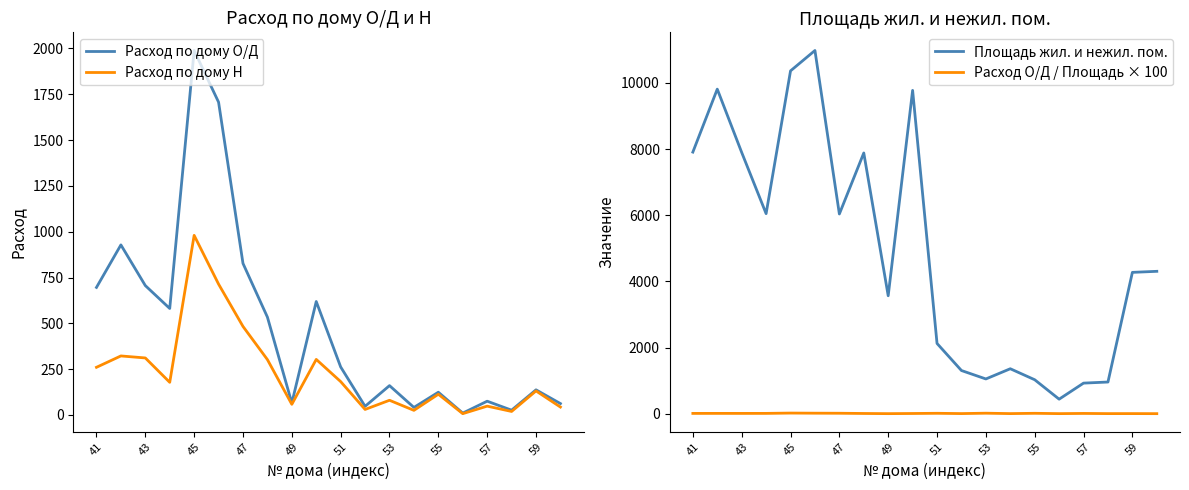

Reading left to right, extract all data points from this chart.

Расход по дому О/Д: 696.0	928.0	706.0	581.0	1989.0	1707.0	827.0	534.0	65.0	619.0	262.0	47.0	160.0	41.0	124.0	10.0	75.0	26.0	137.0	62.0
Расход по дому Н: 260.0	322.0	311.0	178.0	980.0	714.0	483.0	302.0	58.0	303.0	182.0	30.0	80.0	25.0	113.0	7.0	48.0	19.0	131.0	43.0
Площадь жил. и нежил. пом.: 7908.3	9812.1	7898.4	6048.0	10364.1	10980.2	6037.5	7882.3	3565.7	9774.4	2123.8	1305.2	1050.4	1359.0	1026.5	439.2	924.6	957.6	4272.7	4304.3
Расход О/Д / Площадь × 100: 8.8	9.5	8.9	9.6	19.2	15.6	13.7	6.8	1.8	6.3	12.3	3.6	15.2	3.0	12.1	2.3	8.1	2.7	3.2	1.4